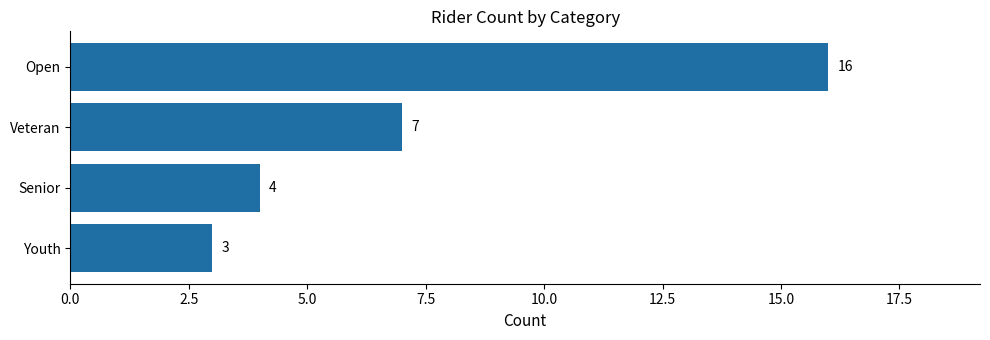

Reading bottom to top, extract all data points from this chart.

3	4	7	16